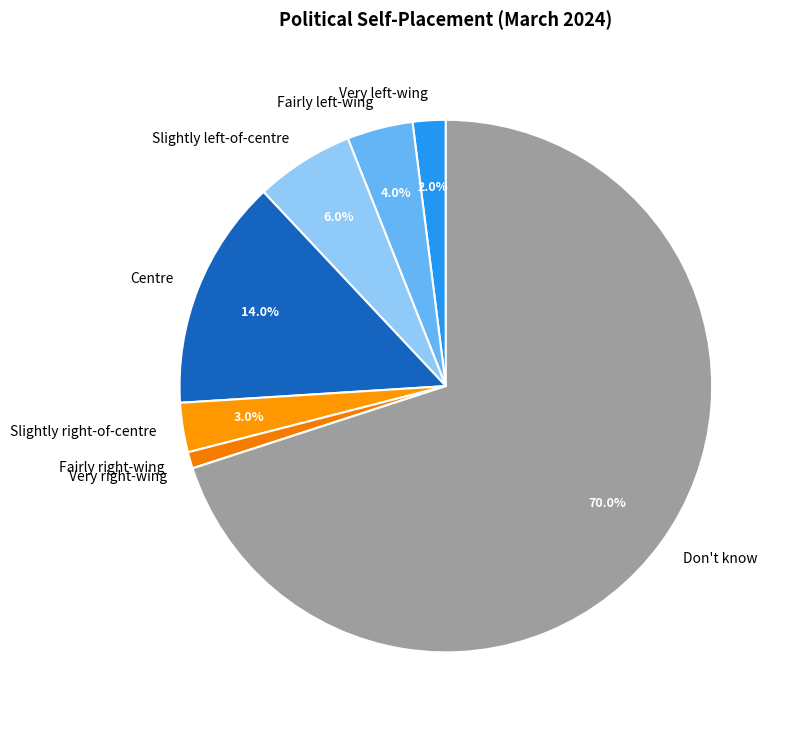

Is the sum of Don't know and Centre greater than half?

Yes